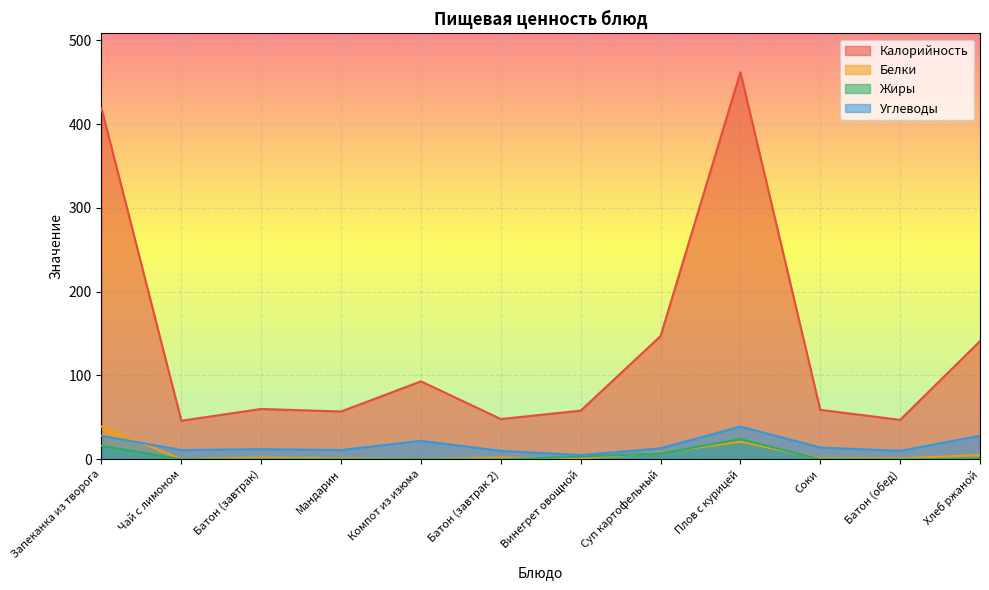

List the series in order of their peak value, highest first.

Калорийность, Белки, Углеводы, Жиры